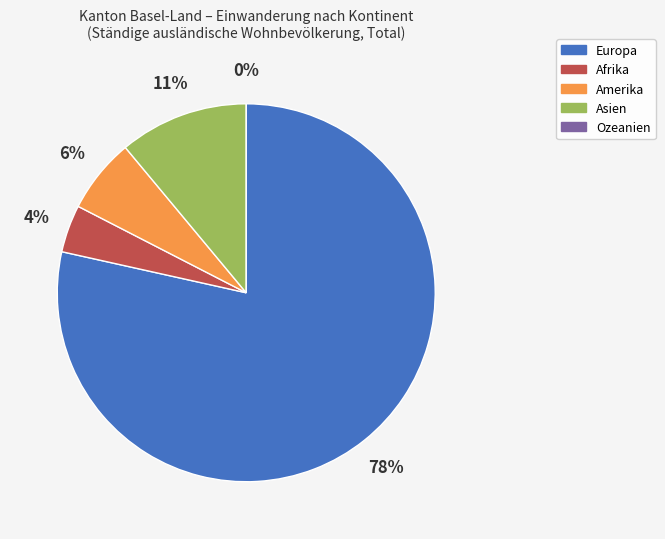

True or false: Europa accounts for 85% of the total.

False